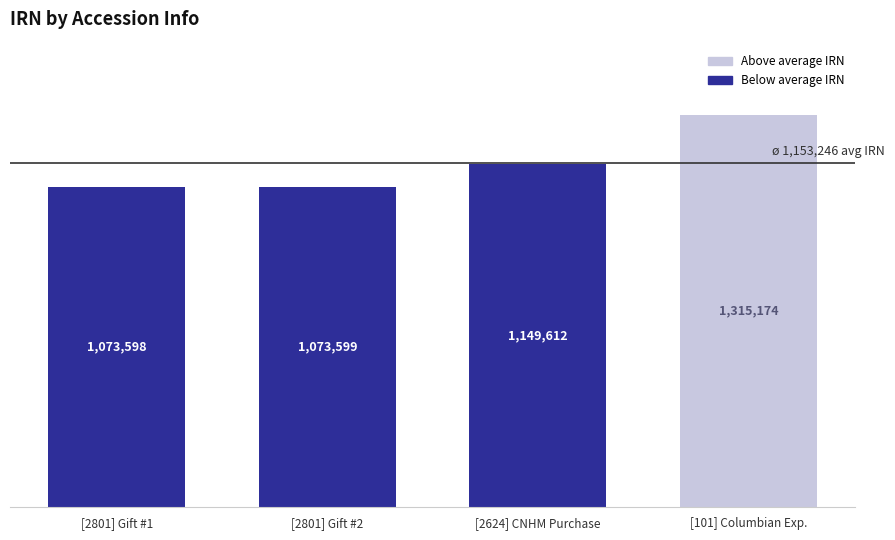

Which has a higher value, [2801] Gift #1 or [101] Columbian Exp.?

[101] Columbian Exp.